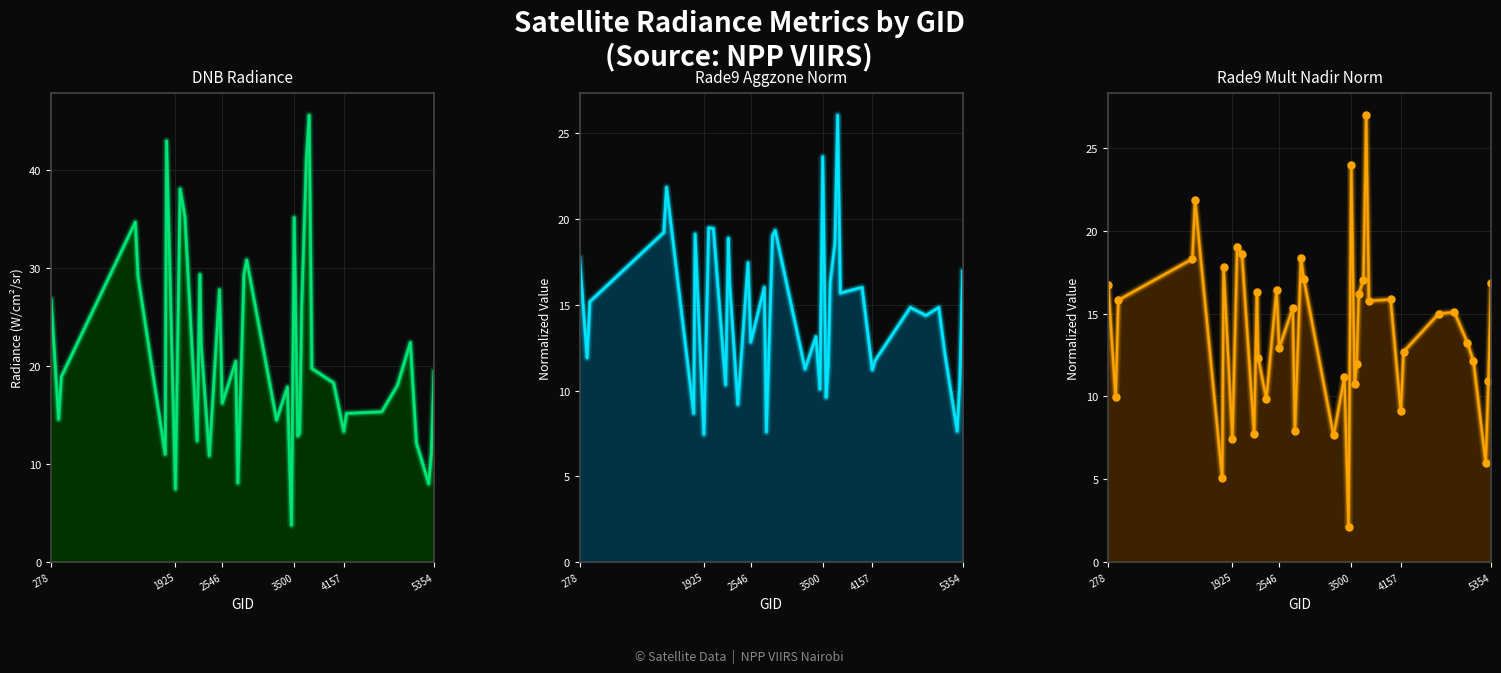

How many categories are shown in the chart?

40